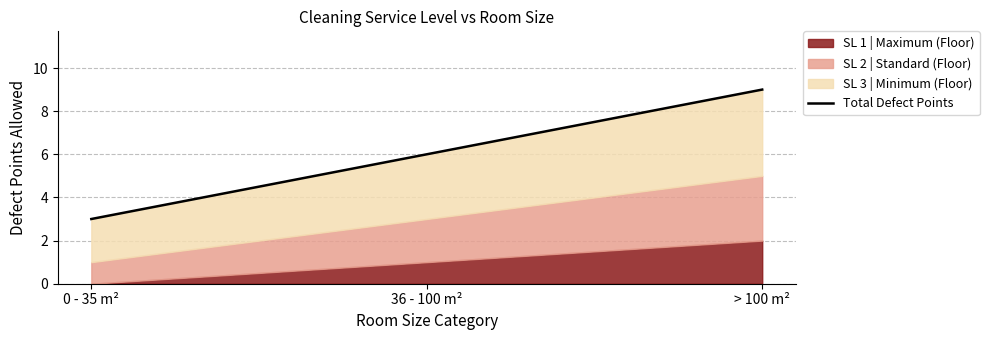

What is the change in value from 0 - 35 m² to 36 - 100 m²?

+3